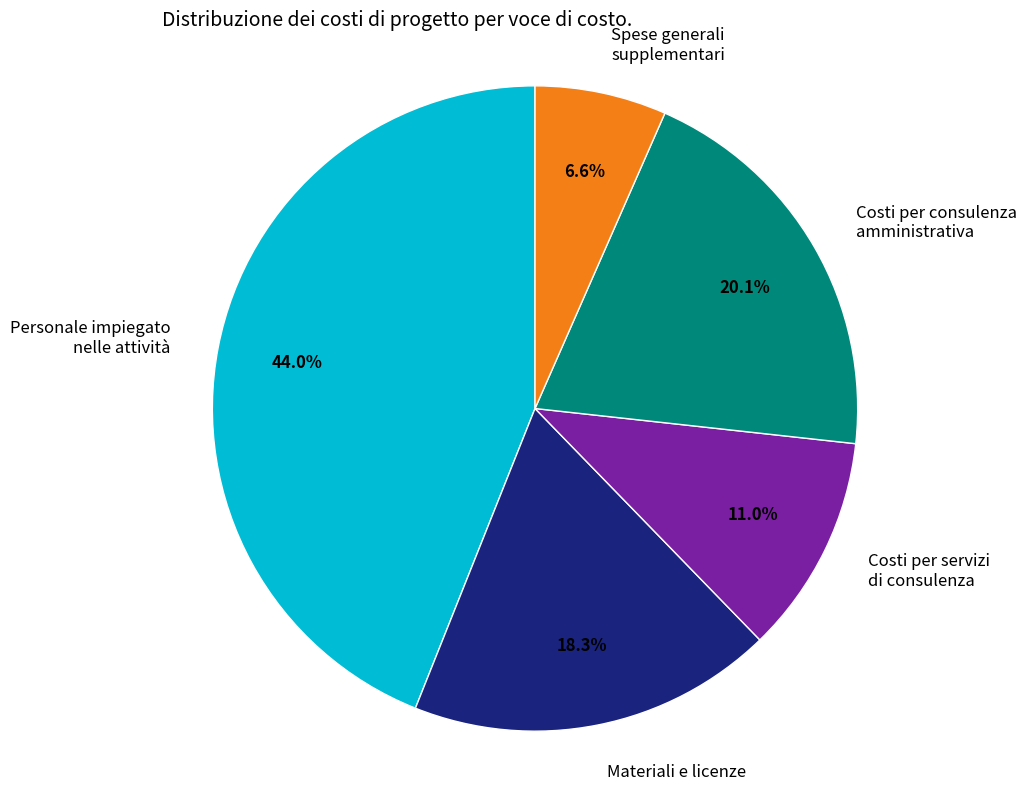

Does any single category account for the majority?

No